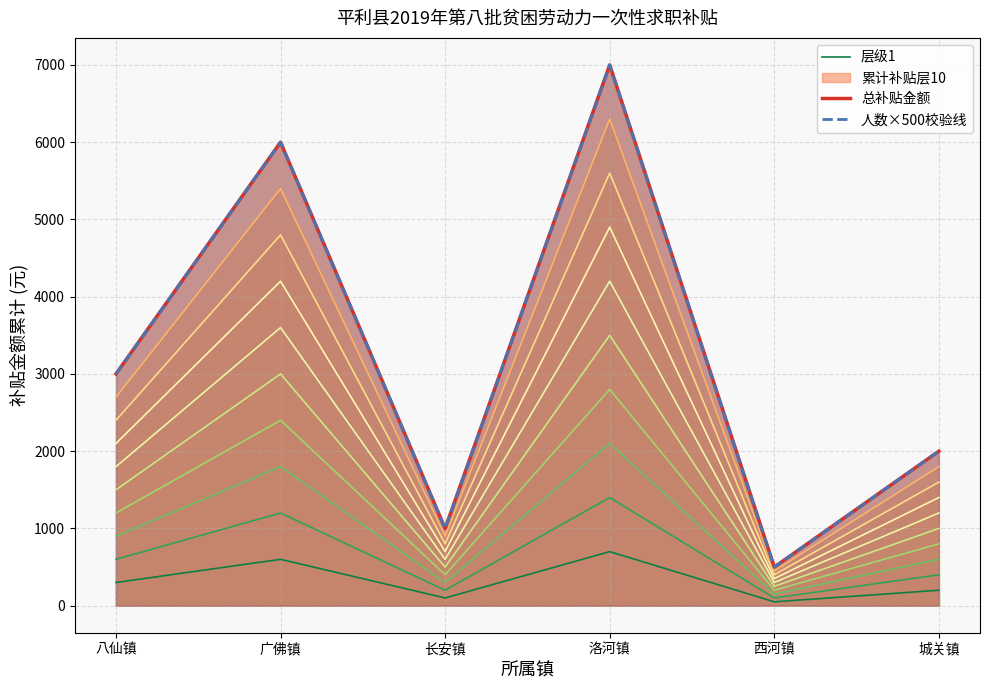

What is the smallest value displayed?

50